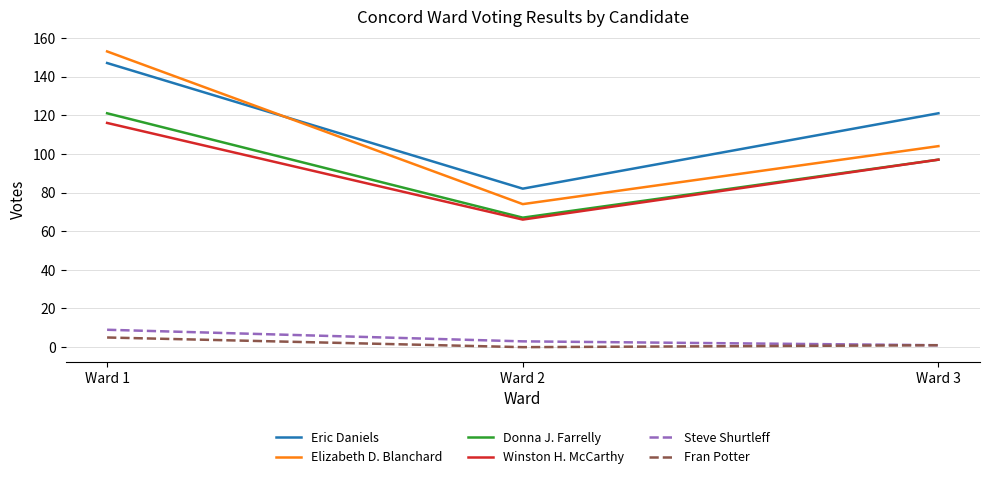

Which series changed the most between Ward 1 and Ward 2?

Elizabeth D. Blanchard